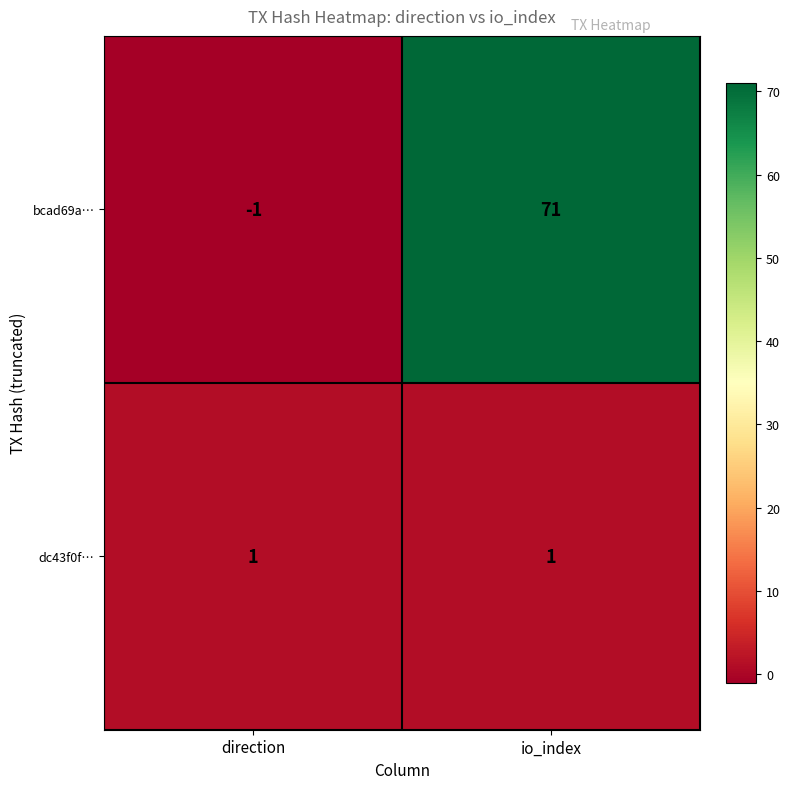

Which series has the largest range (max minus min)?

bcad69a…